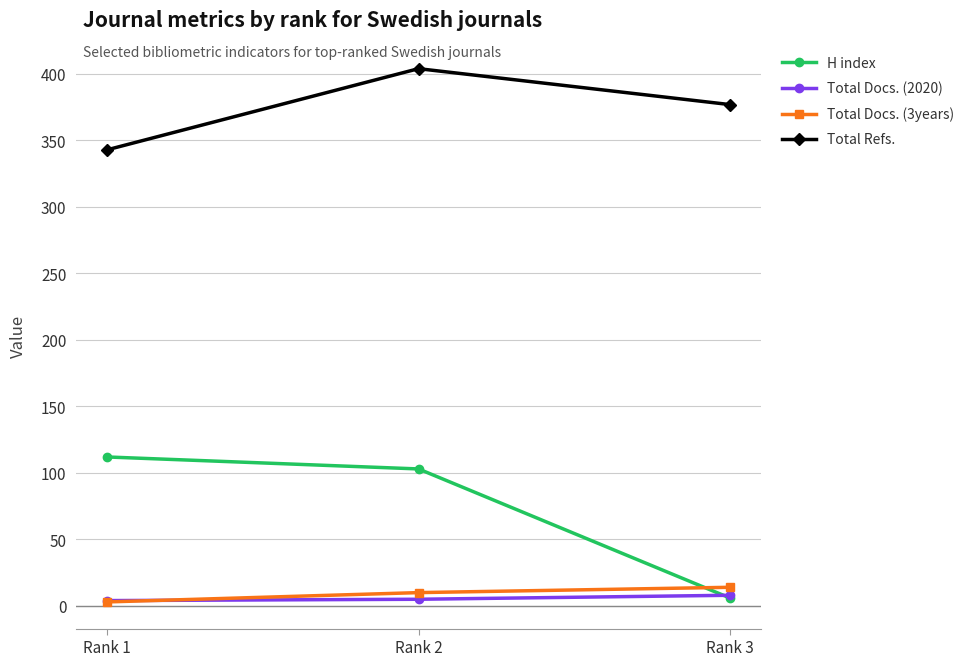

List the labels in order of Total Refs. value, smallest first.

Rank 1, Rank 3, Rank 2